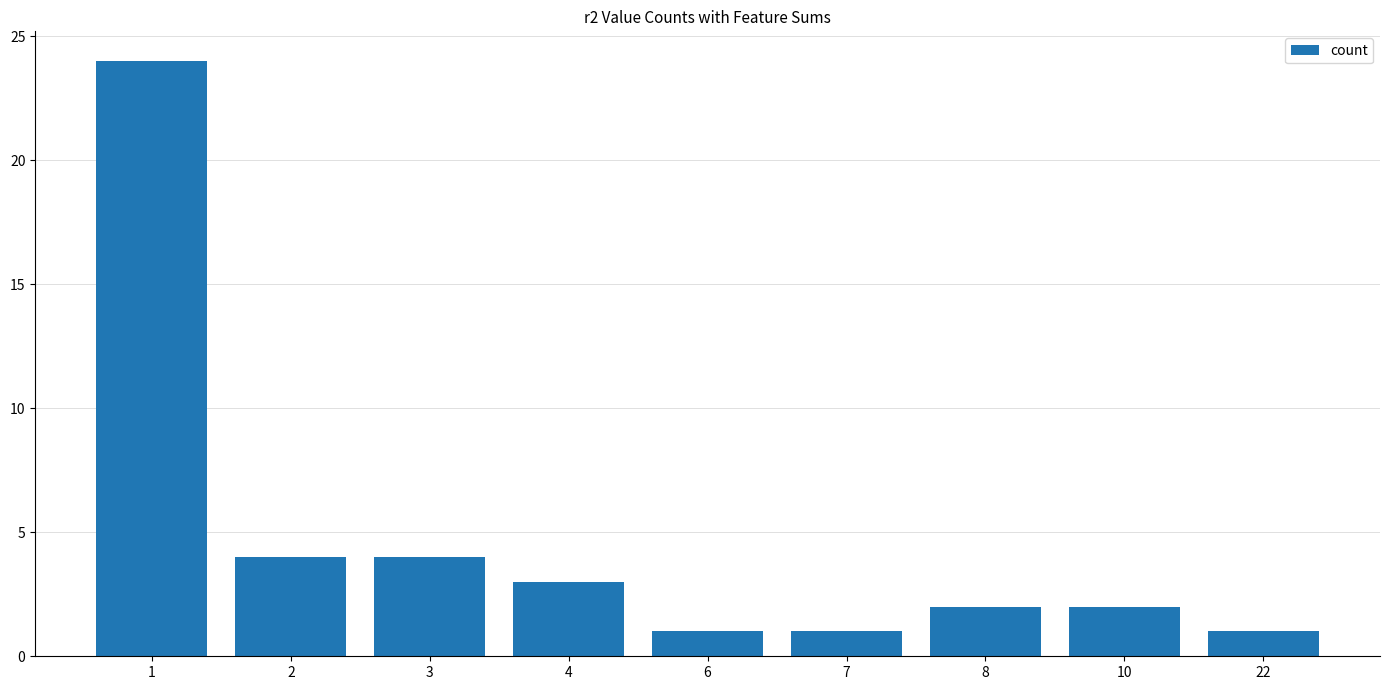

At which label does the data first exceed 2?

1